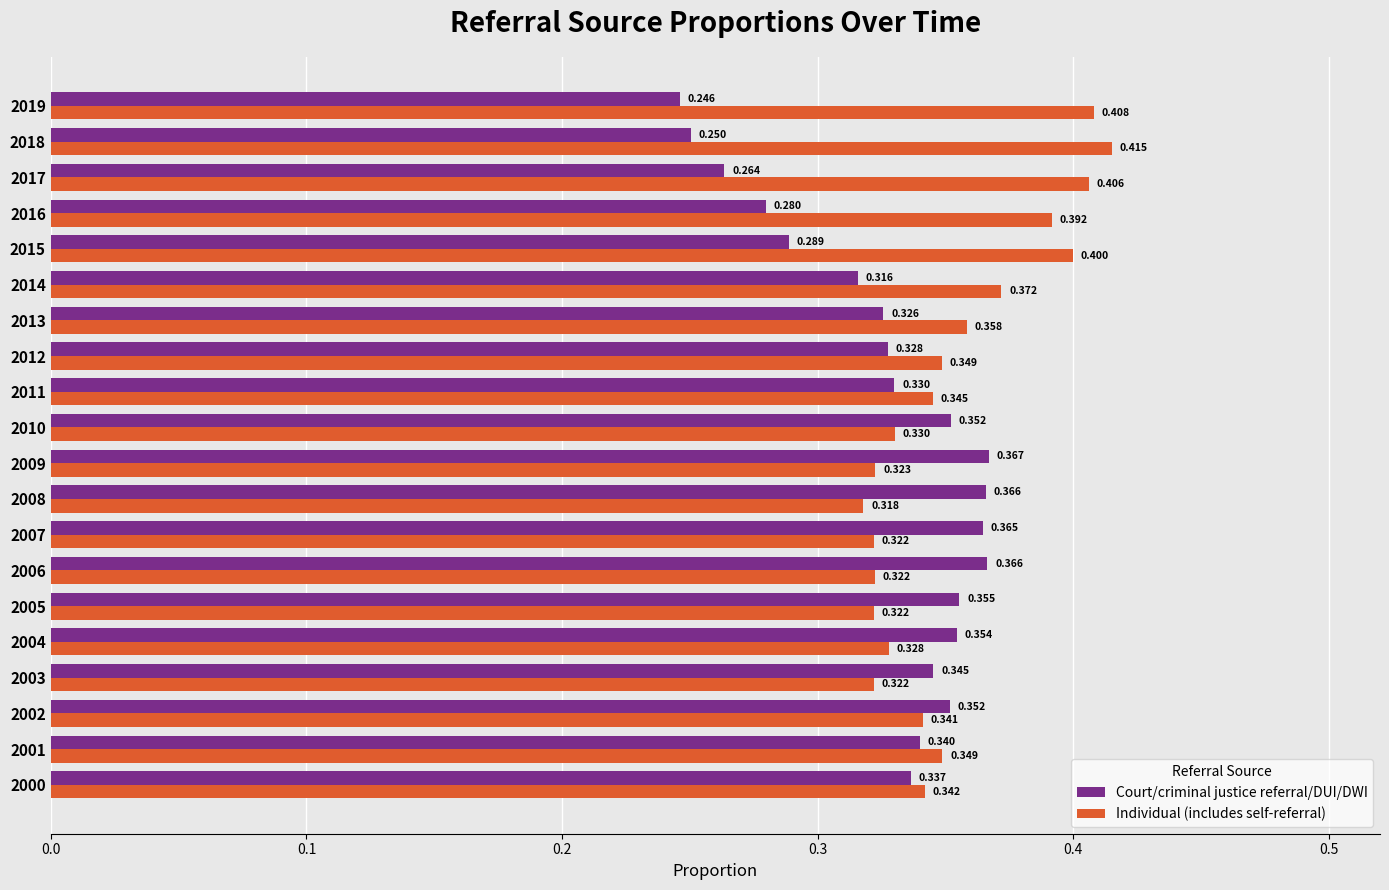

Is the value of Court/criminal justice referral/DUI/DWI at 2010 greater than the value of Individual (includes self-referral) at 2004?

Yes